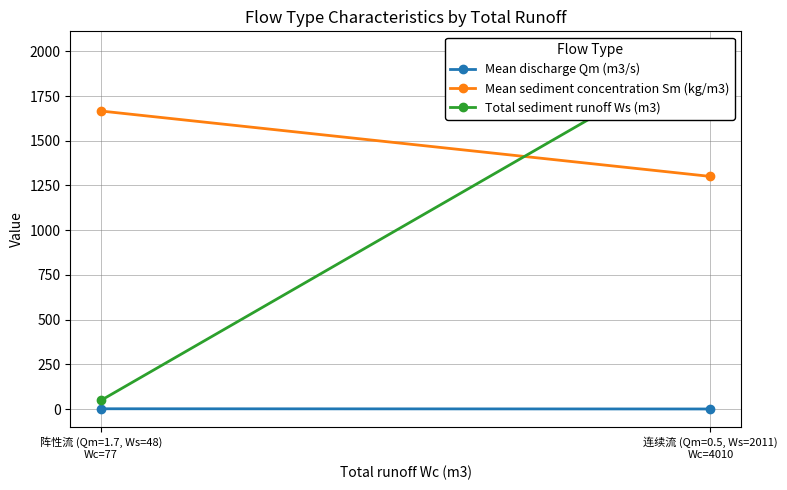

The value of Total sediment runoff Ws (m3) at 阵性流 (Qm=1.7, Ws=48)
Wc=77 is 64.0. True or false?

False